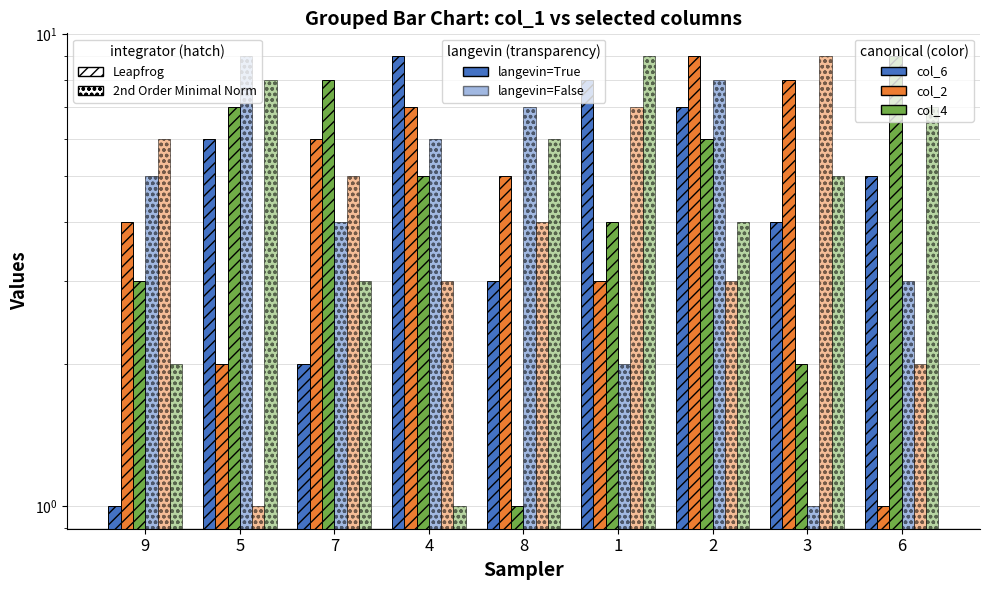

How many data points in col_9 are less than 5?

4